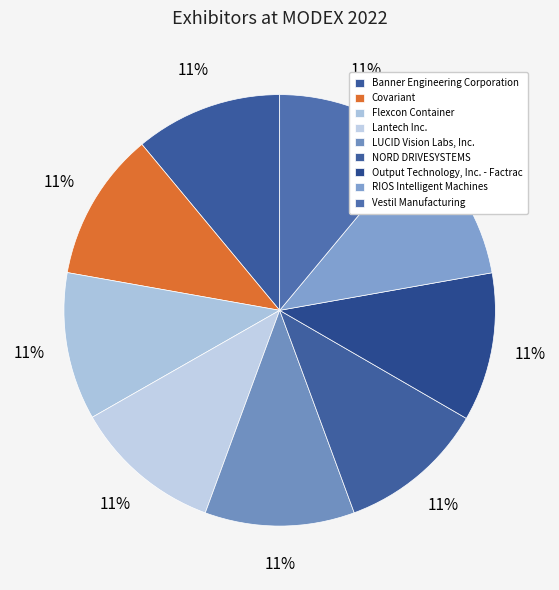

How many segments does this pie chart have?

9